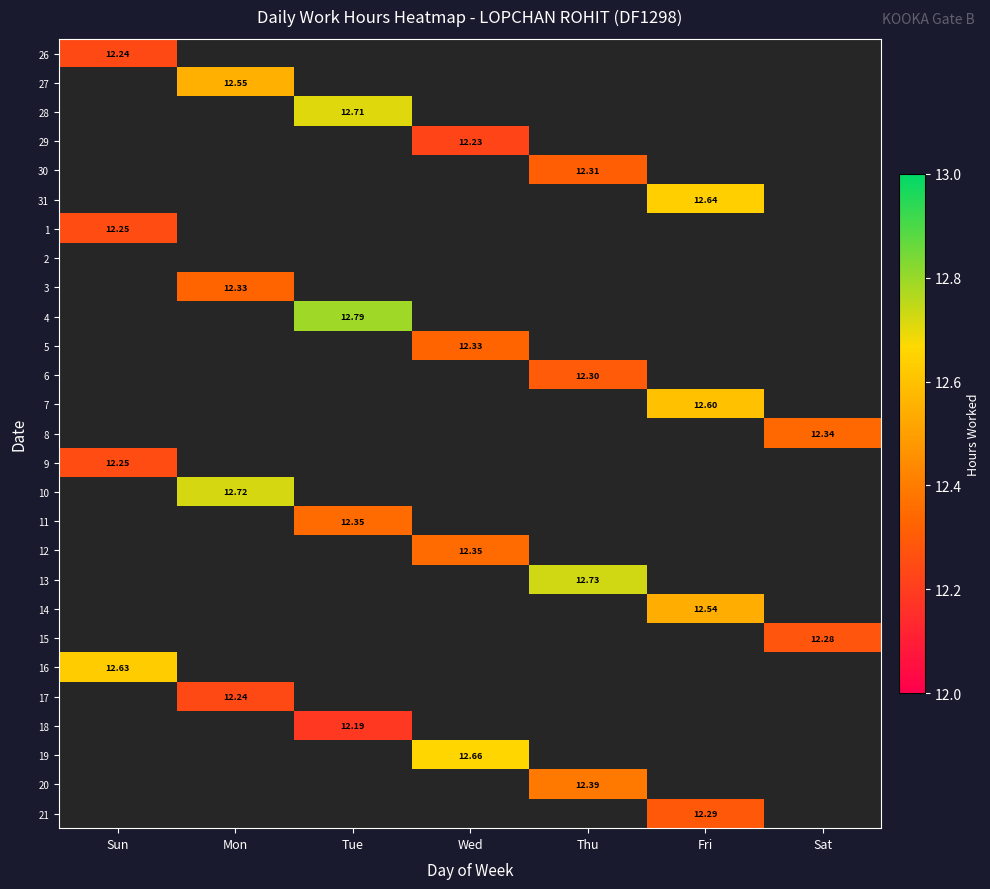

Count the number of data series in this chart.

27